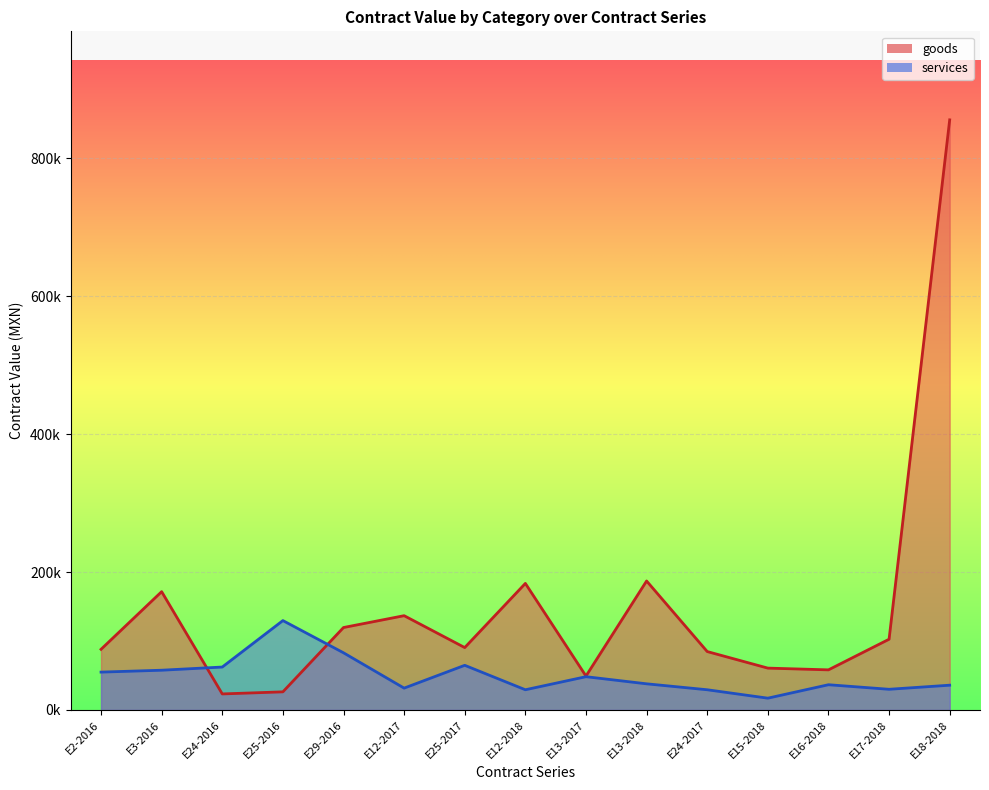

Does the chart display data point markers on the line(s)?

No